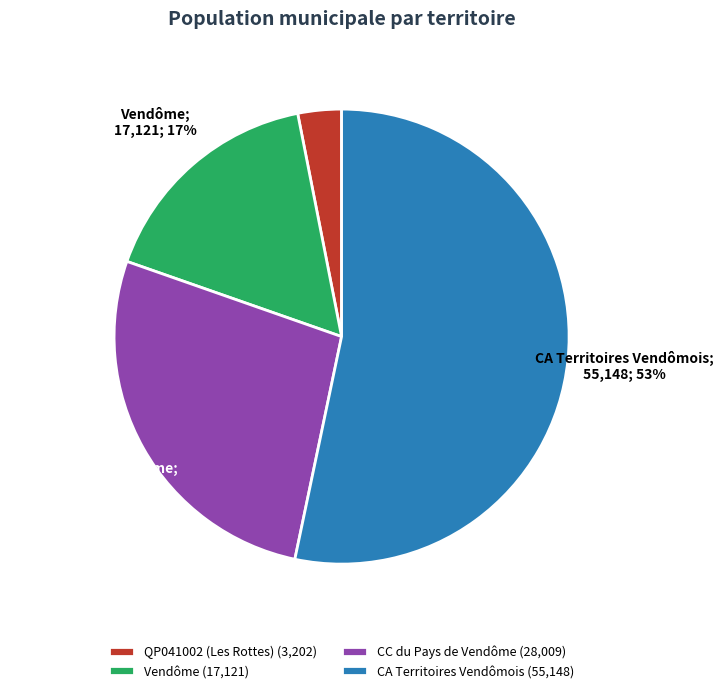

What percentage is the QP041002 (Les Rottes) slice, to the nearest percent?

3%